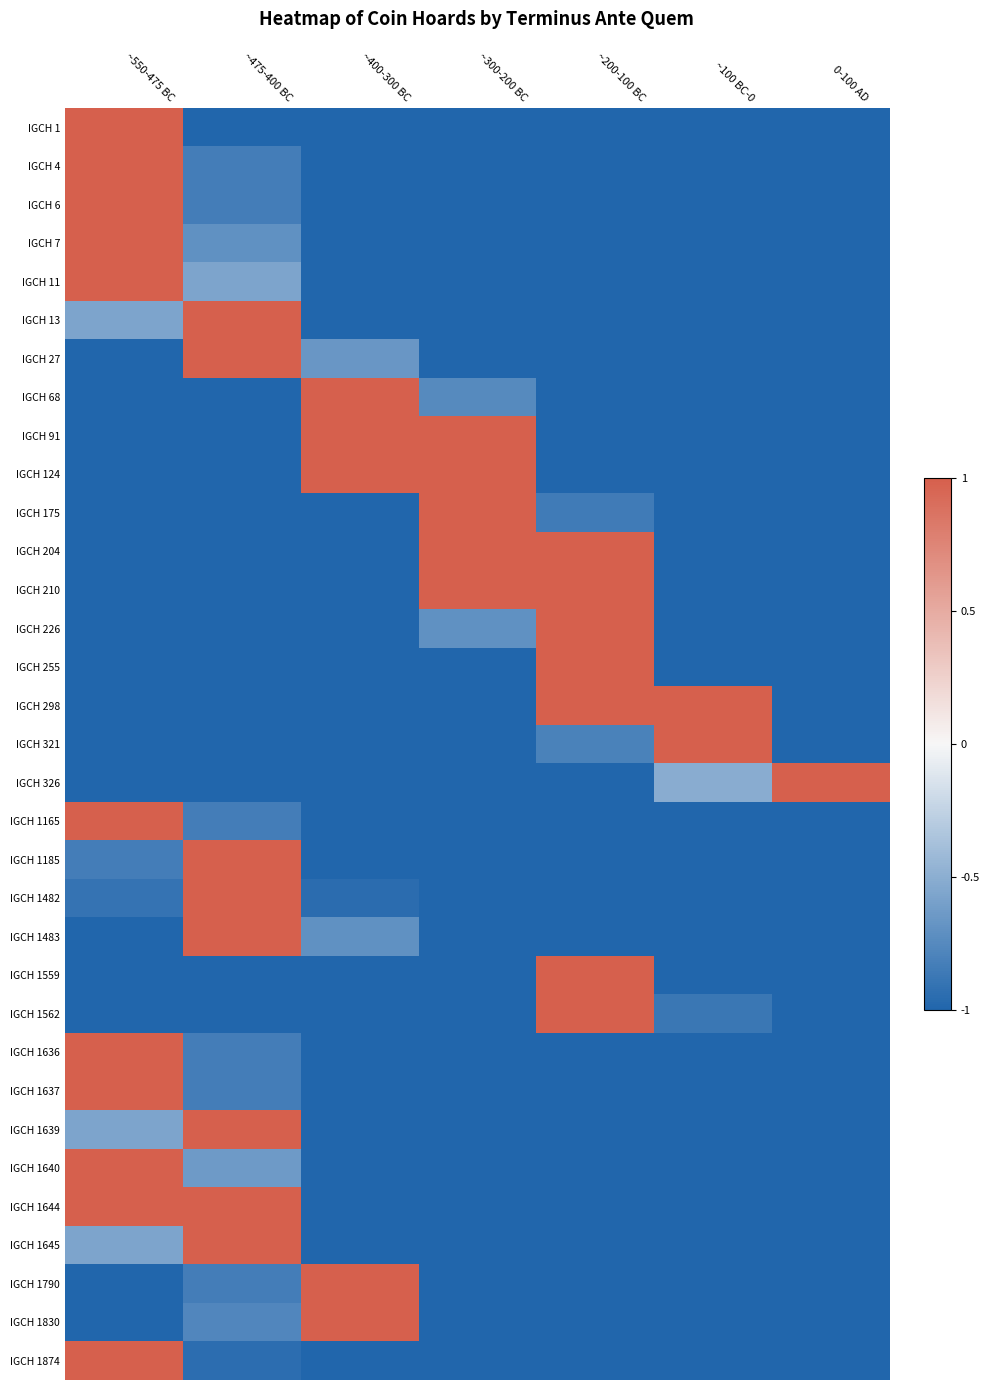

What is the difference between the highest and lowest values at ~300-200 BC?

2.0